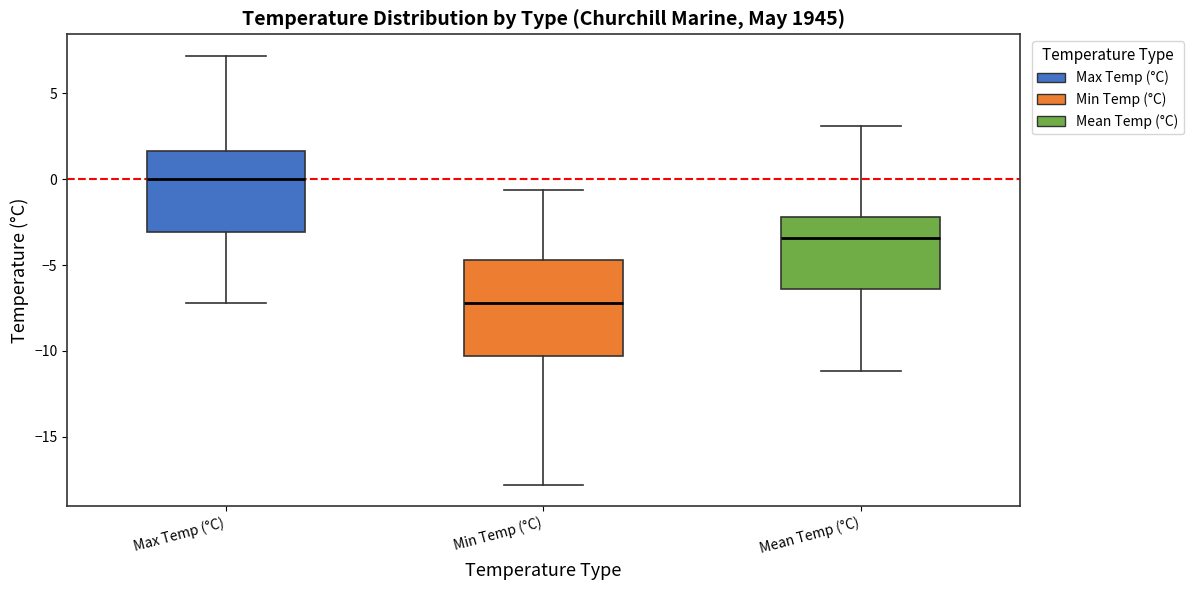

Reading left to right, read every box against the y-axis: the position of its median line, the range the box covers, and the ends of its whiskers. The values are not printed on the chart, so give them approximately, as read against the axis.

Max Temp (°C): median 0.0, box -3.0 to 1.5, whiskers -7.0 to 7.0
Min Temp (°C): median -7.0, box -10.5 to -4.5, whiskers -18.0 to -0.5
Mean Temp (°C): median -3.5, box -6.5 to -2.0, whiskers -11.0 to 3.0